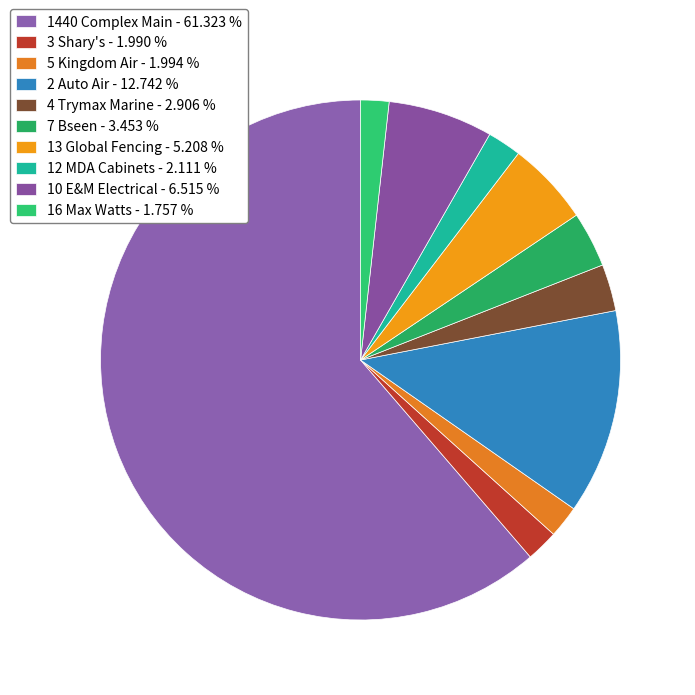

Count the number of slices in the pie.

10